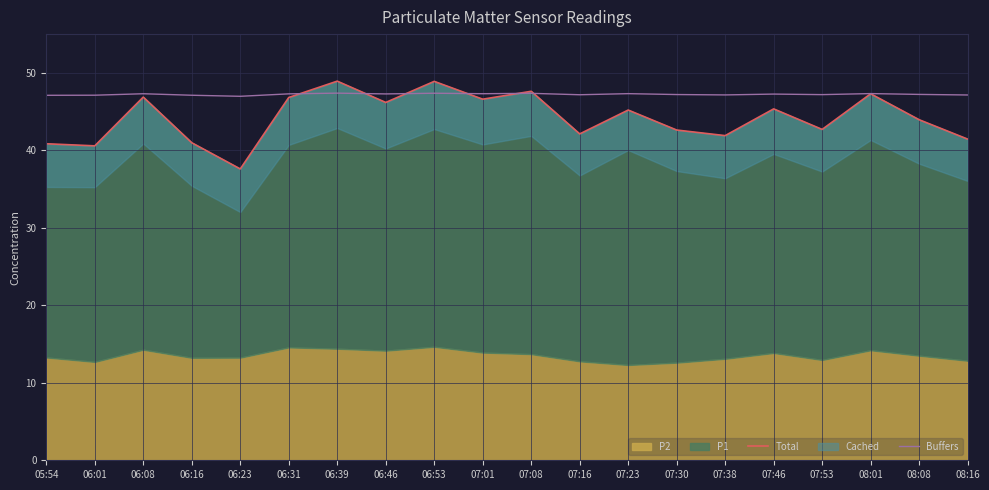

Between 06:08 and 06:46, which series saw the biggest shift?

Total